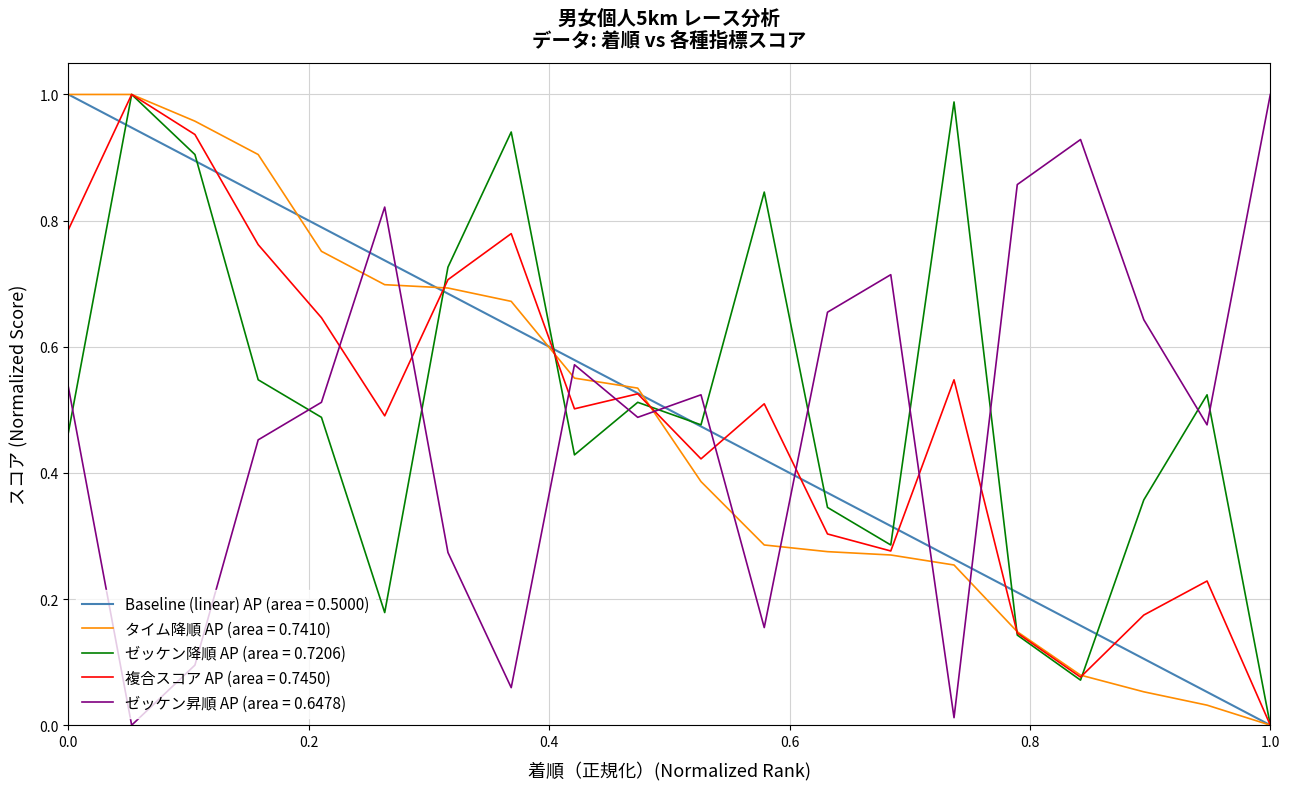

Which category has the lowest value in the Baseline (linear) AP (area = 0.5000) series?

1.0